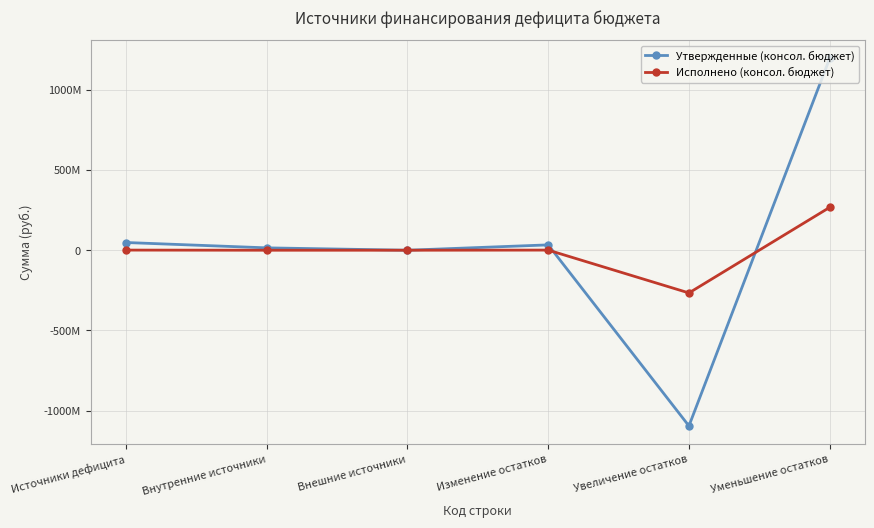

What position from the left is Внешние источники?

3